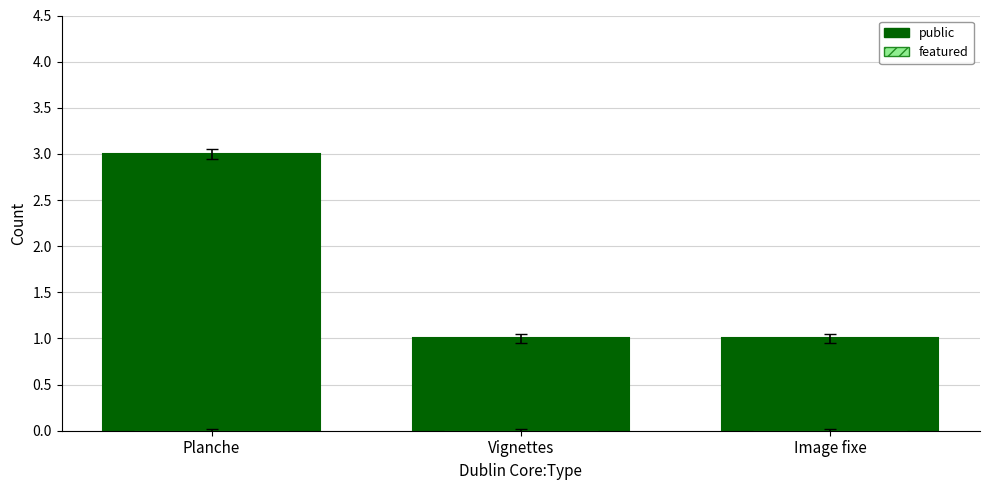

Reading right to left, transcribe all the data shown in this chart.

Image fixe=1	Vignettes=1	Planche=3